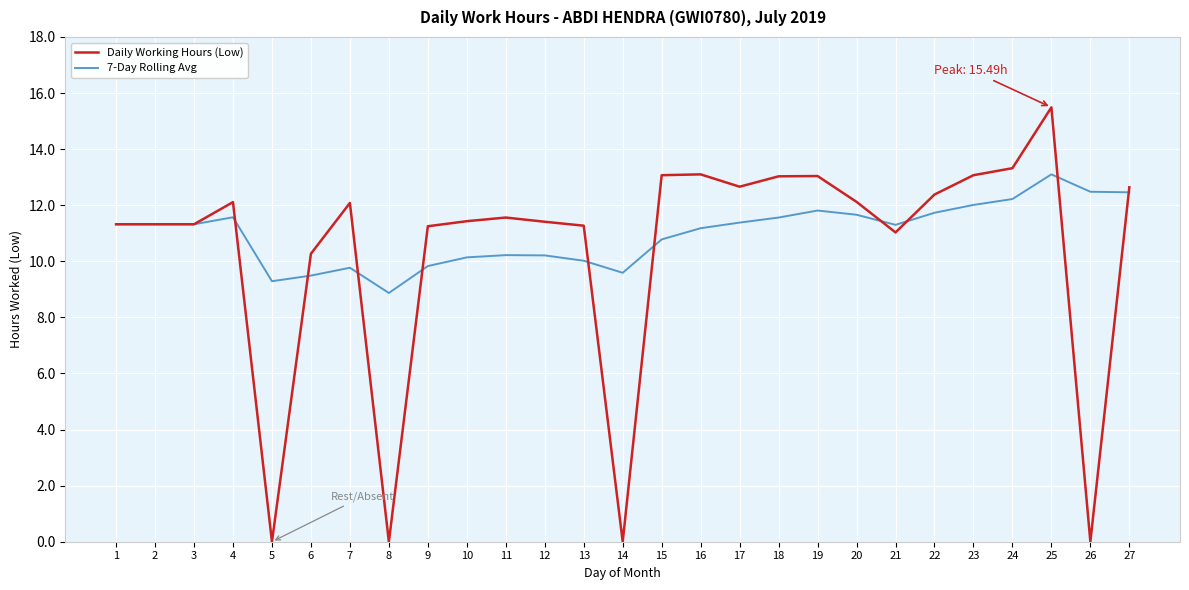

How many lines are shown in the chart?

2